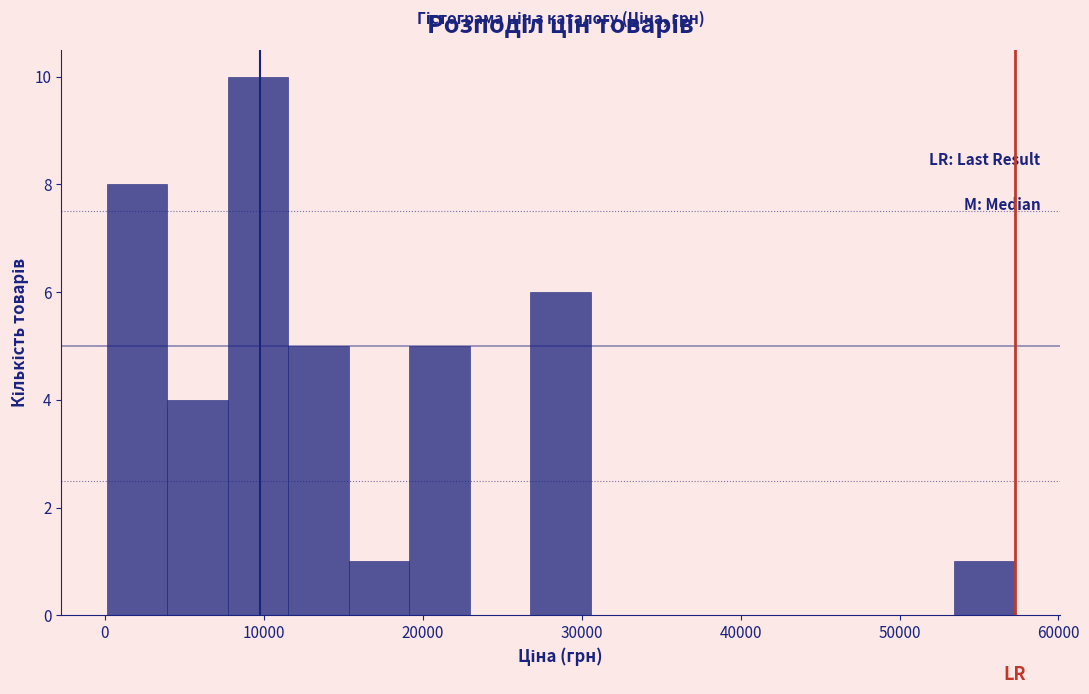

Read against the x-axis, roughly where is the centre of the tallest bar?

10000